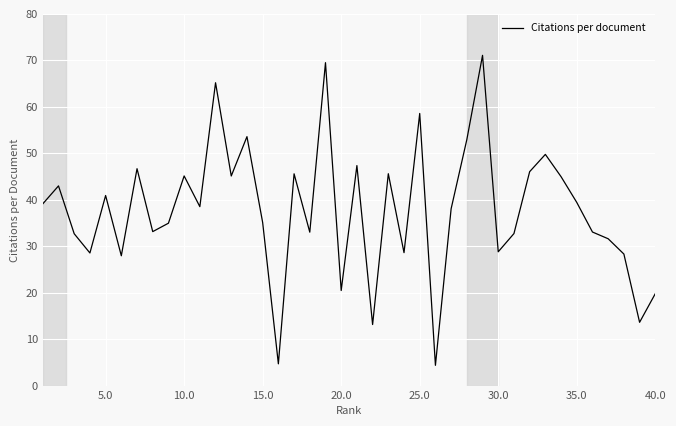

How many categories are shown in the chart?

40